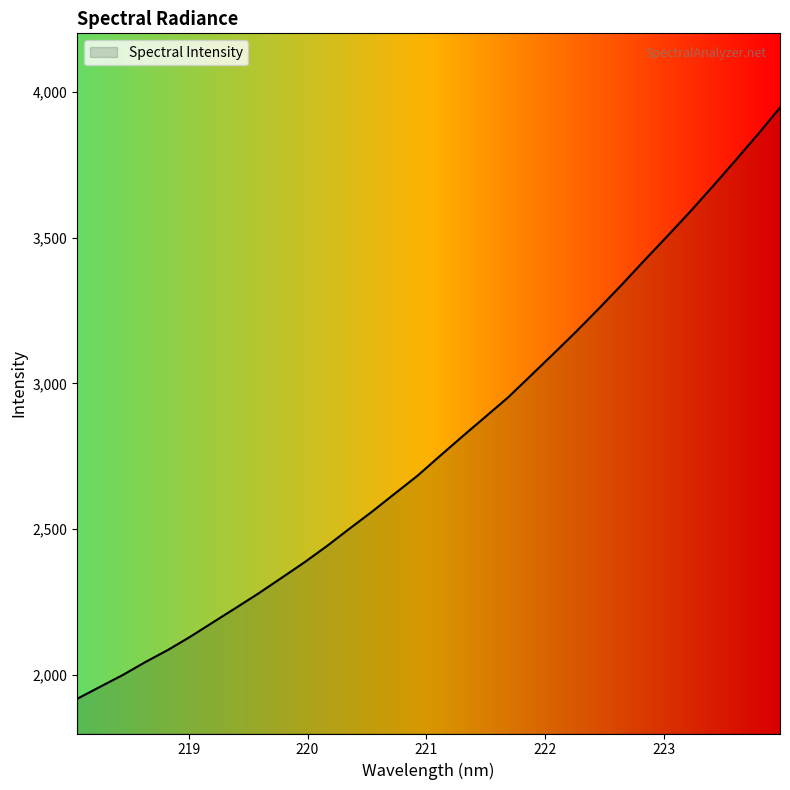

Does the chart have visible grid lines?

No